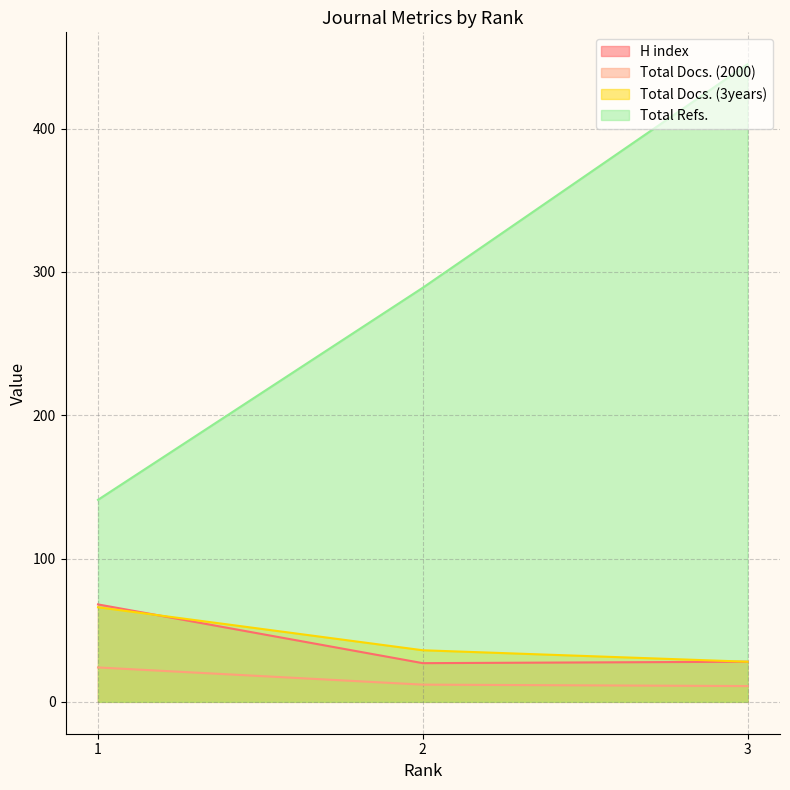

What is the maximum value for Total Docs. (3years)?

66